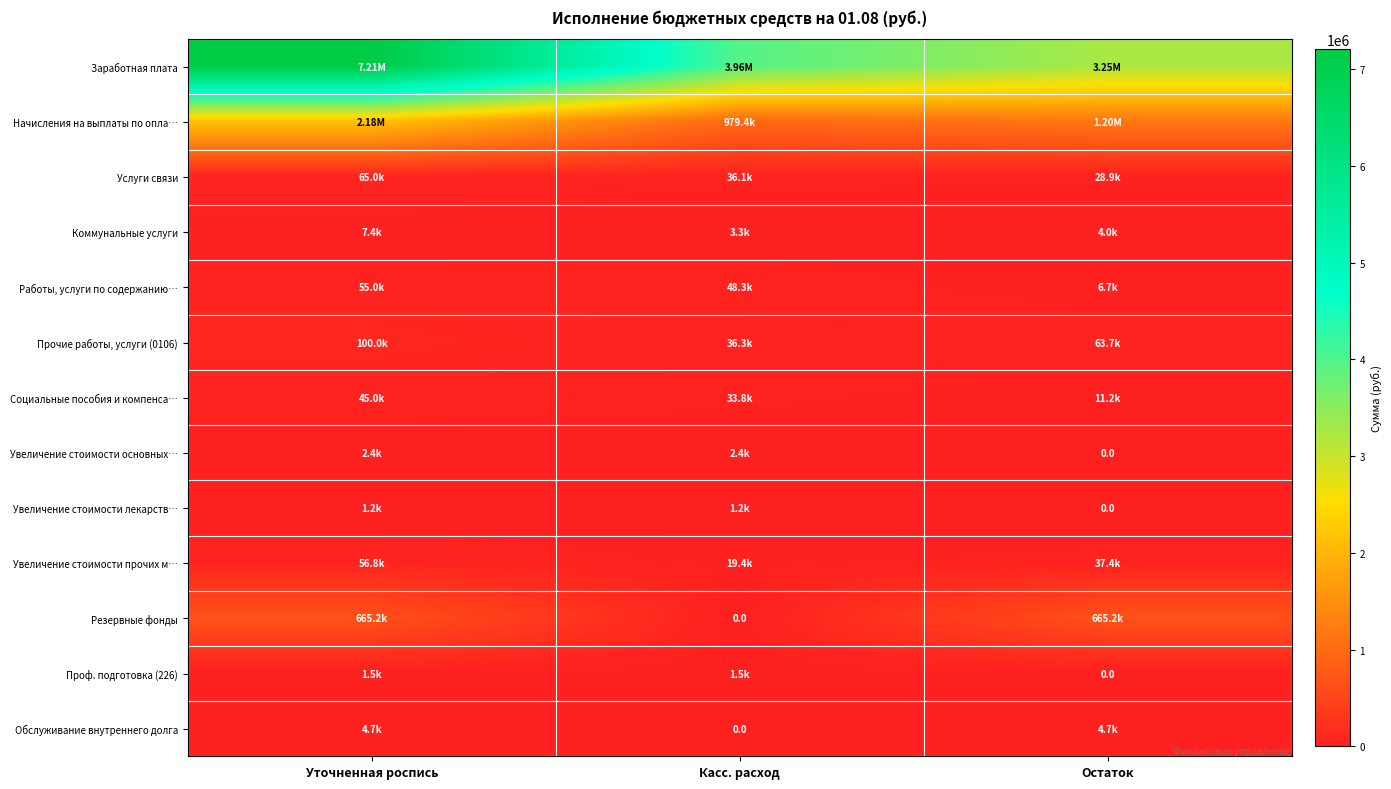

Which series has the largest total across all categories?

Заработная плата